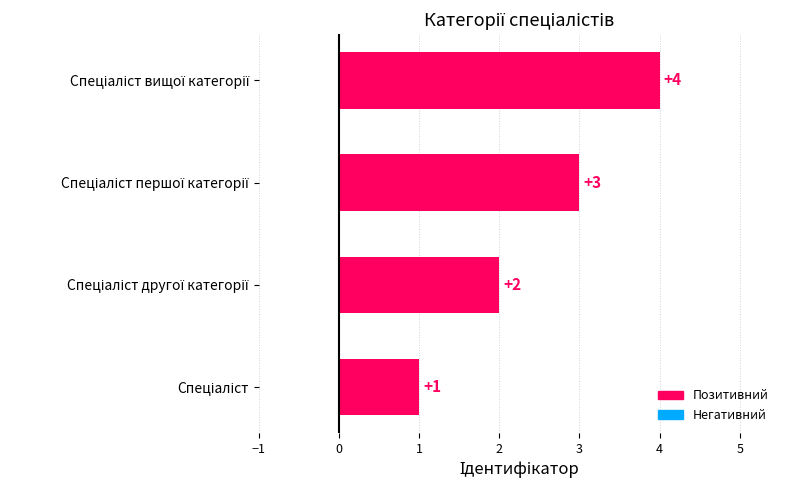

What is the sum of all values?

10